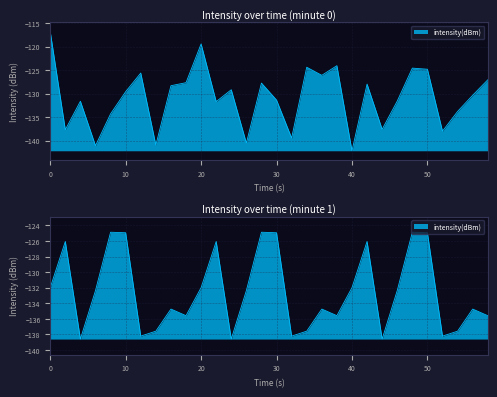

Where is the first local minimum?

2